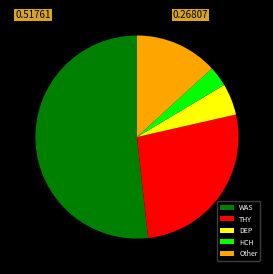

Rank the categories by value from lowest to highest.

HCH, DEP, Other, THY, WAS